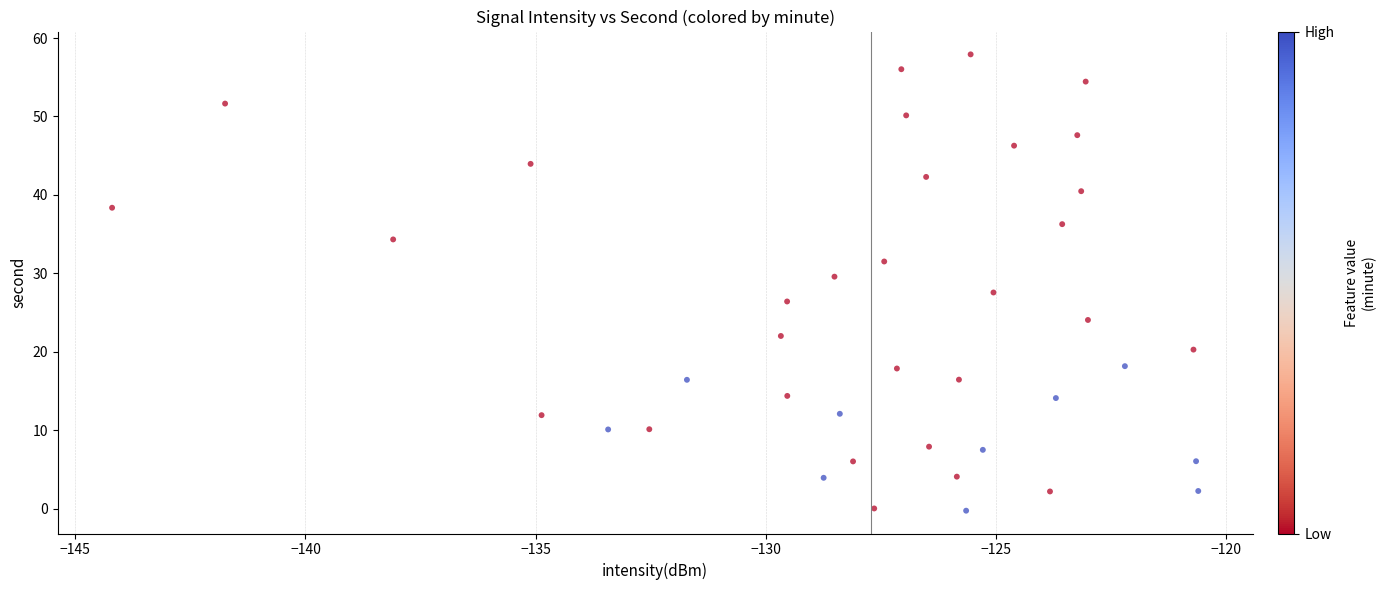

What is the range of Y values (max minus min)?

58.2